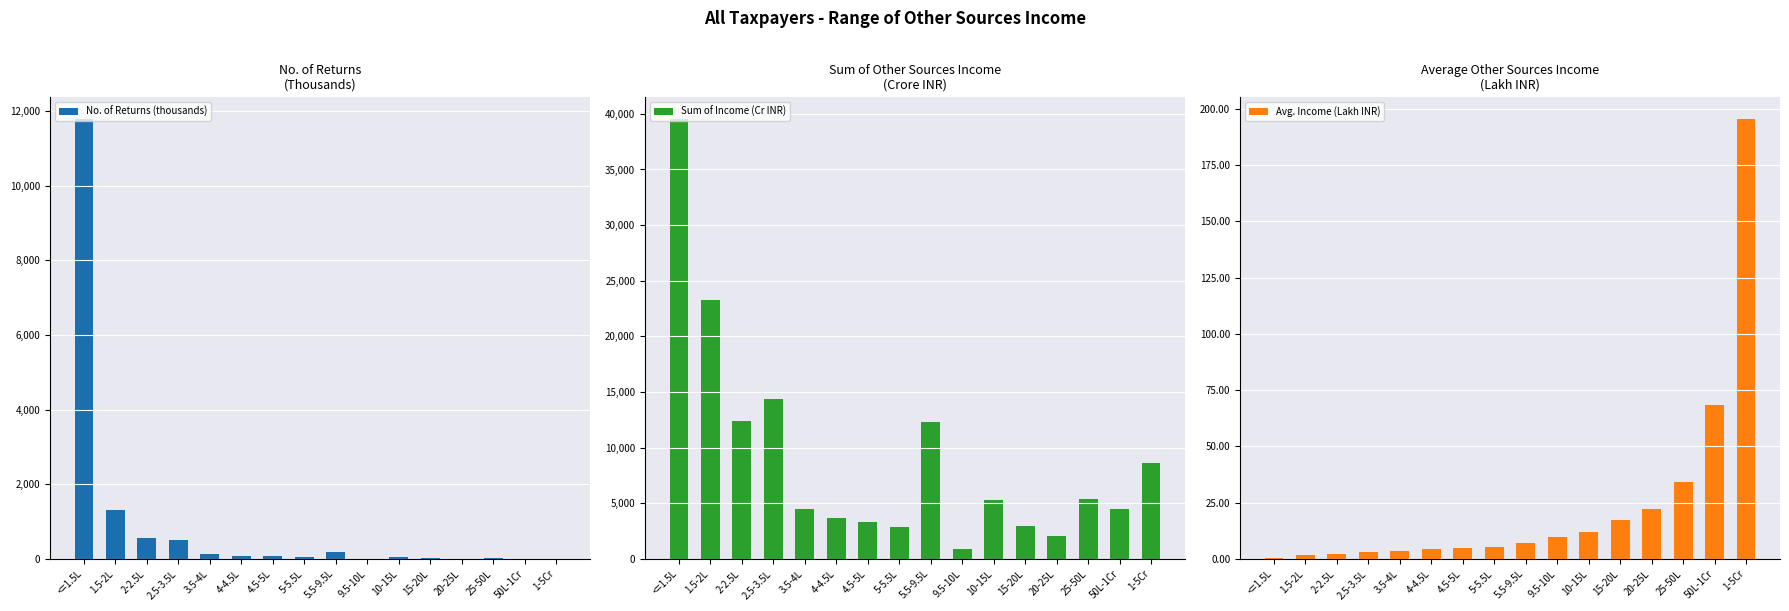

Does the chart contain stacked bars?

No